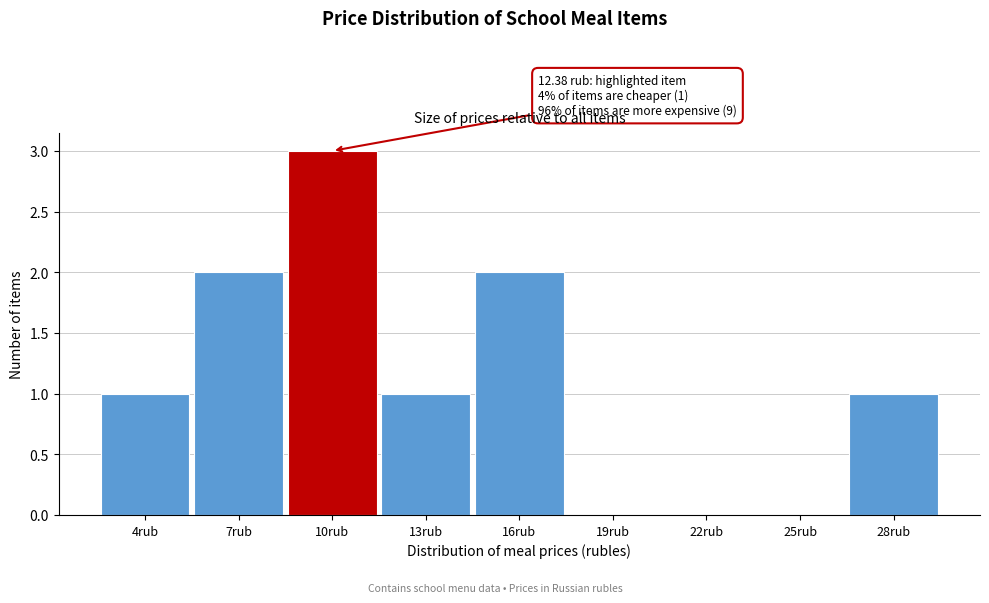

Reading left to right, extract all data points from this chart.

4rub=1	7rub=2	10rub=3	13rub=1	16rub=2	19rub=0	22rub=0	25rub=0	28rub=1